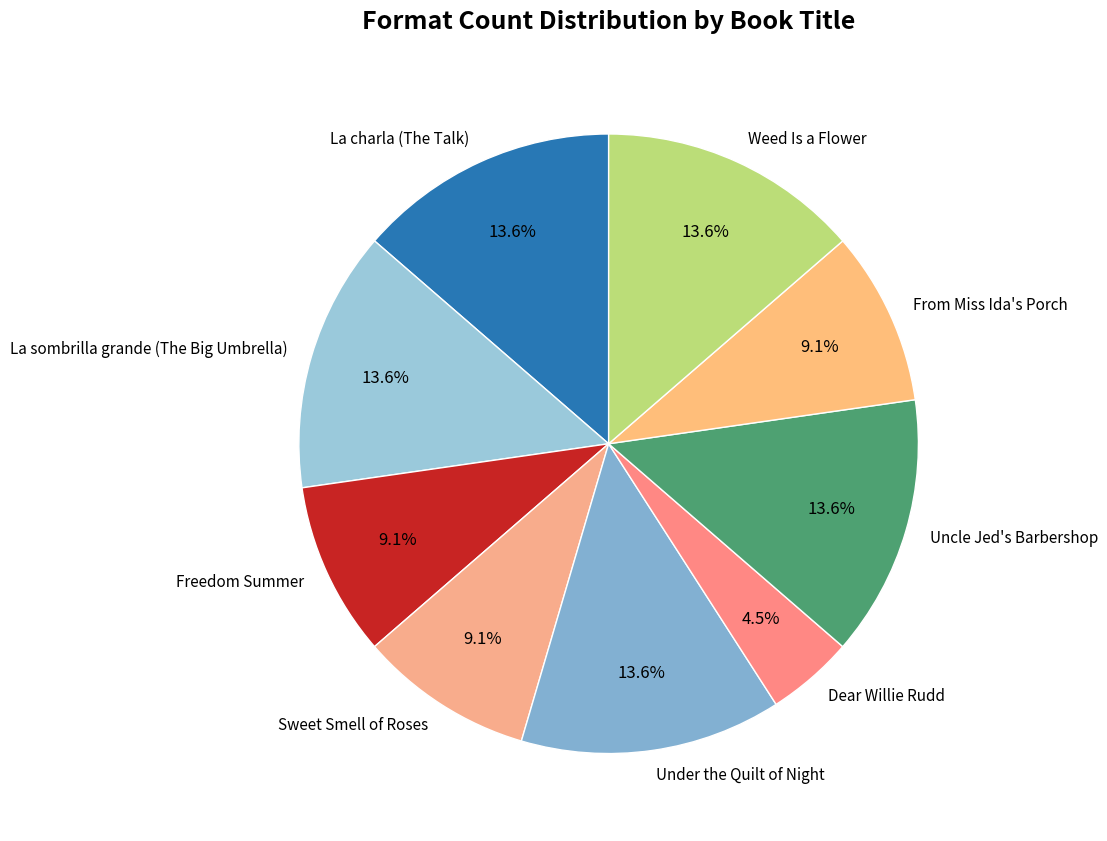

How many slices are in this pie chart?

9